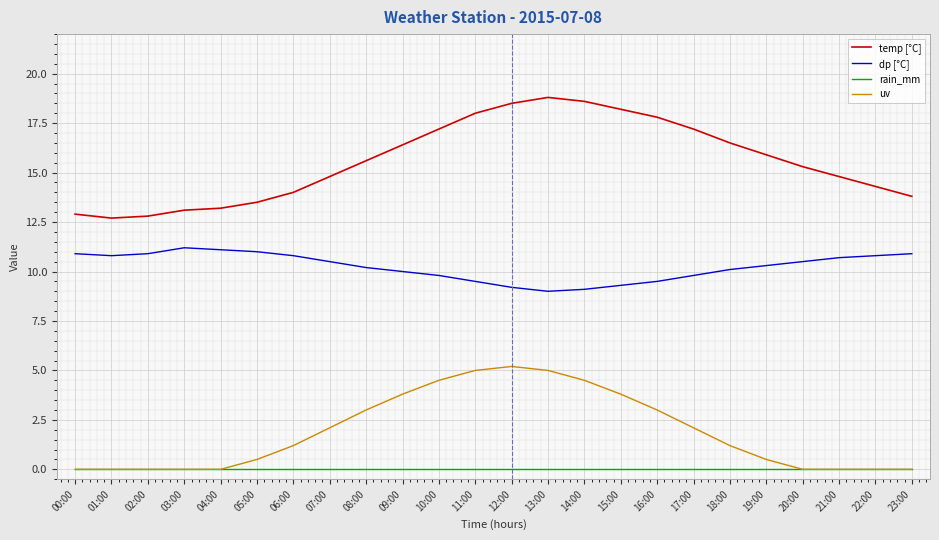

True or false: rain_mm and temp [°C] cross at least once.

False